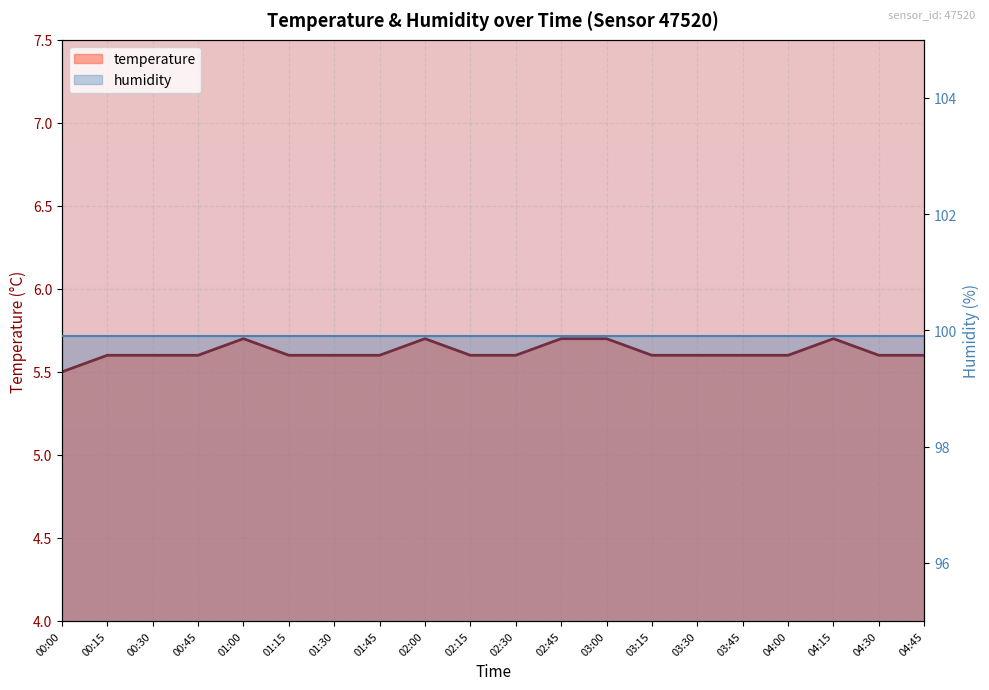

List the labels in order of value, smallest first.

00:00, 00:15, 00:30, 00:45, 01:15, 01:30, 01:45, 02:15, 02:30, 03:15, 03:30, 03:45, 04:00, 04:30, 04:45, 01:00, 02:00, 02:45, 03:00, 04:15